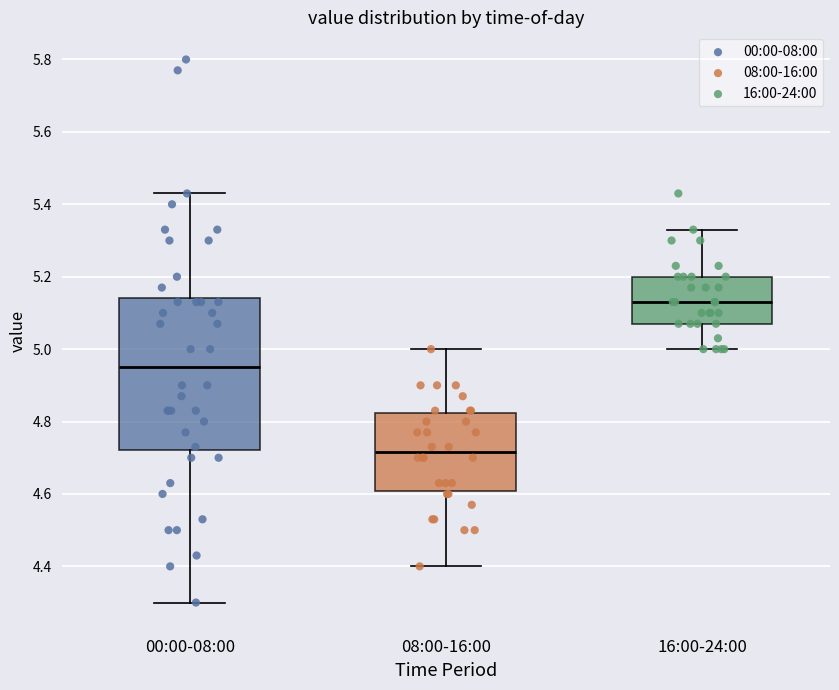

Reading left to right, read every box against the y-axis: the position of its median line, the range the box covers, and the ends of its whiskers. The values are not printed on the chart, so give them approximately, as read against the axis.

00:00-08:00: median 4.96, box 4.72 to 5.14, whiskers 4.30 to 5.44
08:00-16:00: median 4.72, box 4.60 to 4.82, whiskers 4.40 to 5.00
16:00-24:00: median 5.14, box 5.08 to 5.20, whiskers 5.00 to 5.34